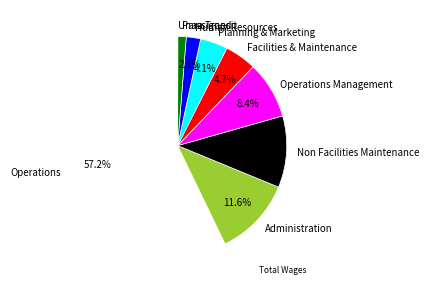

Approximately how many times larger is the value at Non Facilities Maintenance compared to Operations?

0.2